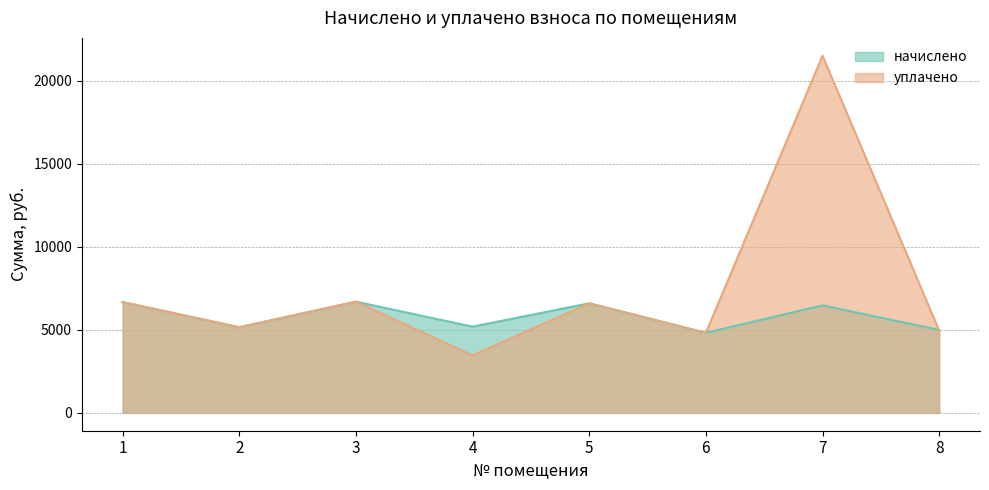

True or false: начислено and уплачено cross at least once.

True